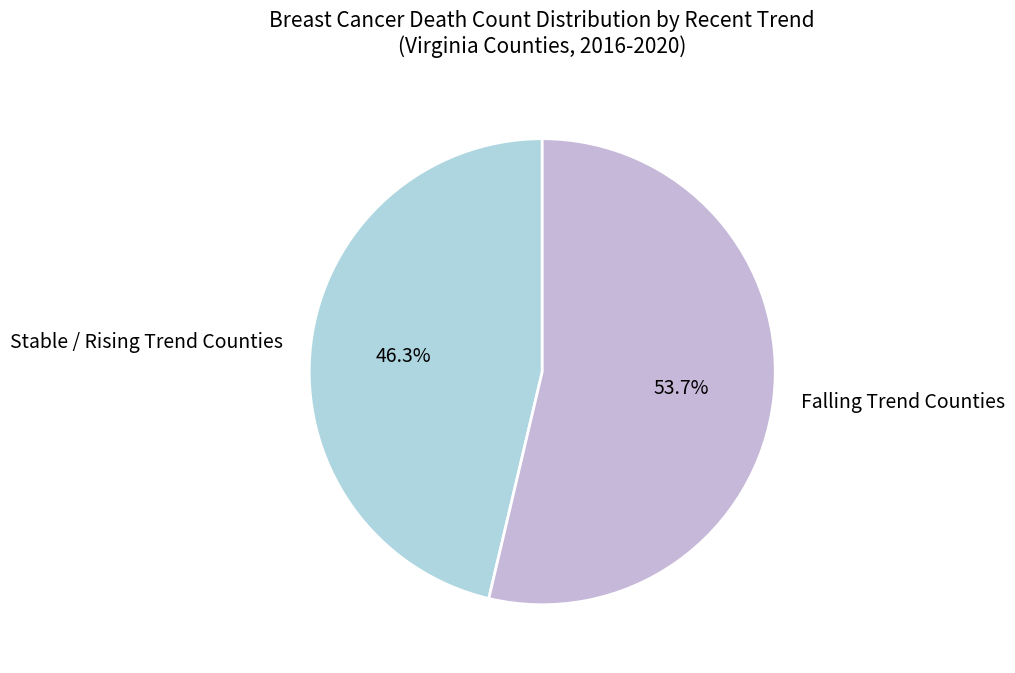

Rank the categories by value from lowest to highest.

Stable / Rising Trend Counties, Falling Trend Counties